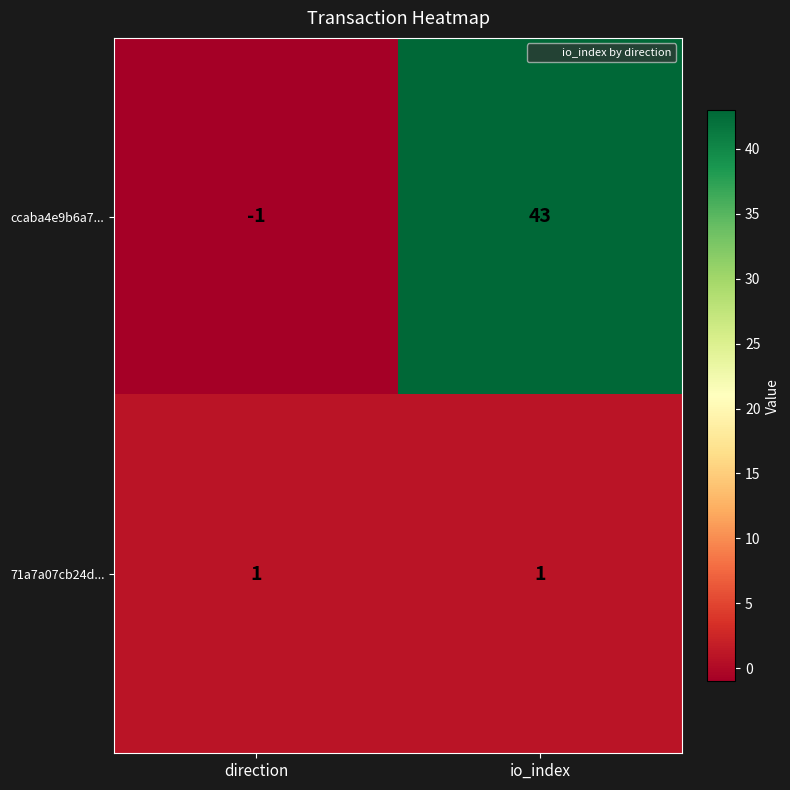

What is the difference between the highest and lowest values at direction?

2